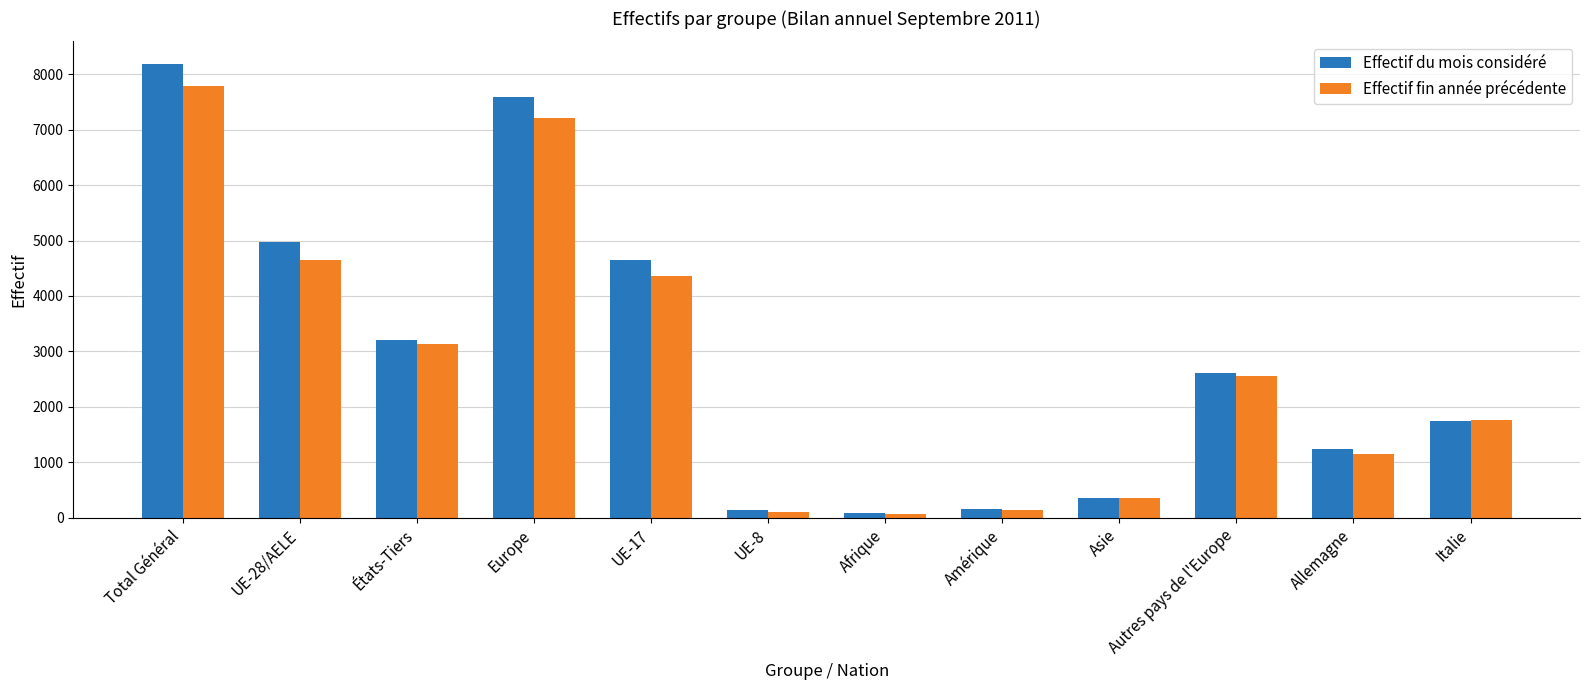

What is the label of the 3rd bar from the left?

États-Tiers